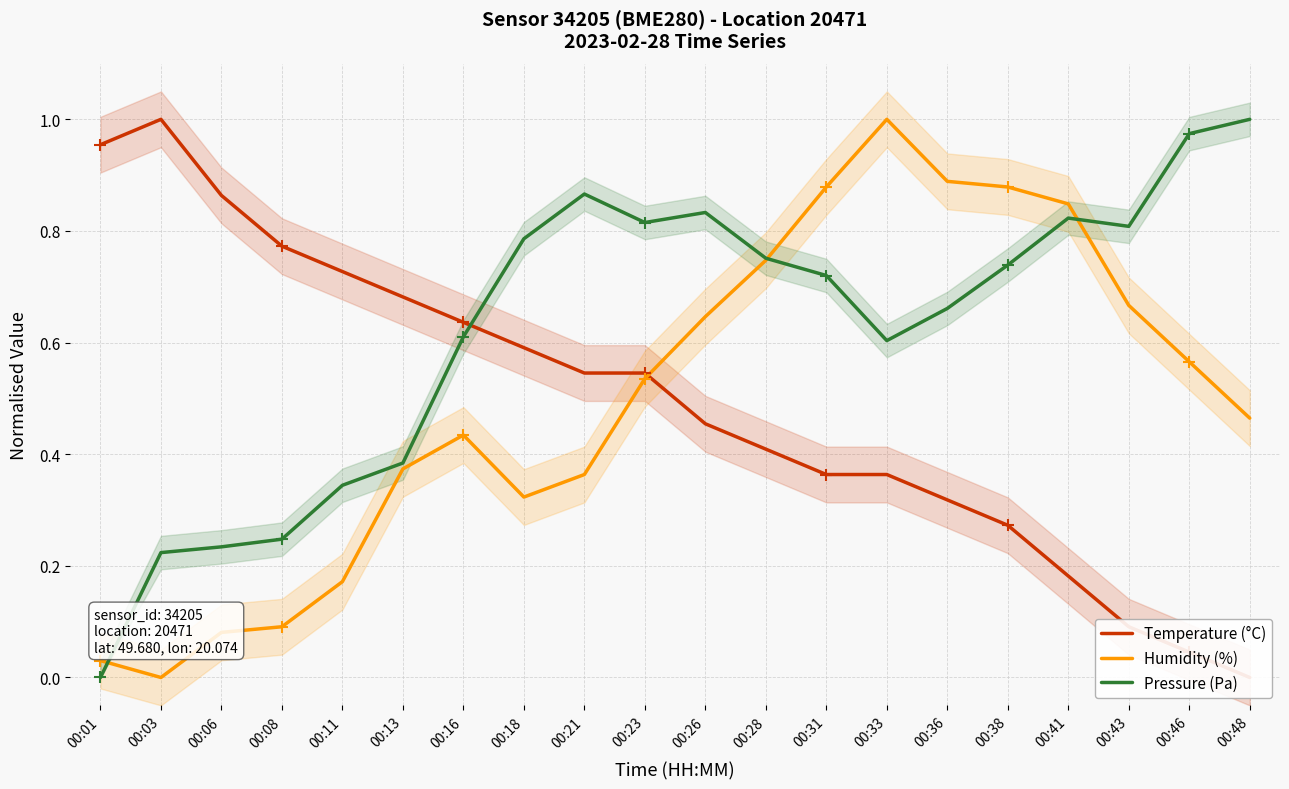

How many distinct data groups are displayed?

3